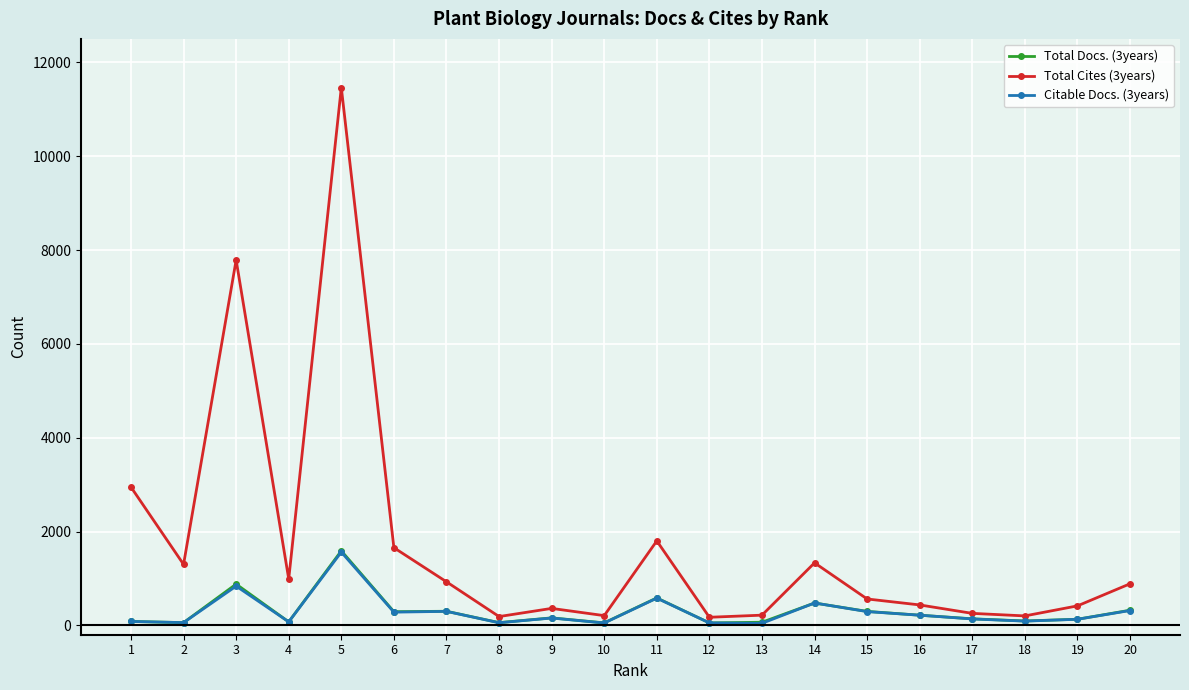

True or false: Total Docs. (3years) and Total Cites (3years) intersect in this chart.

False